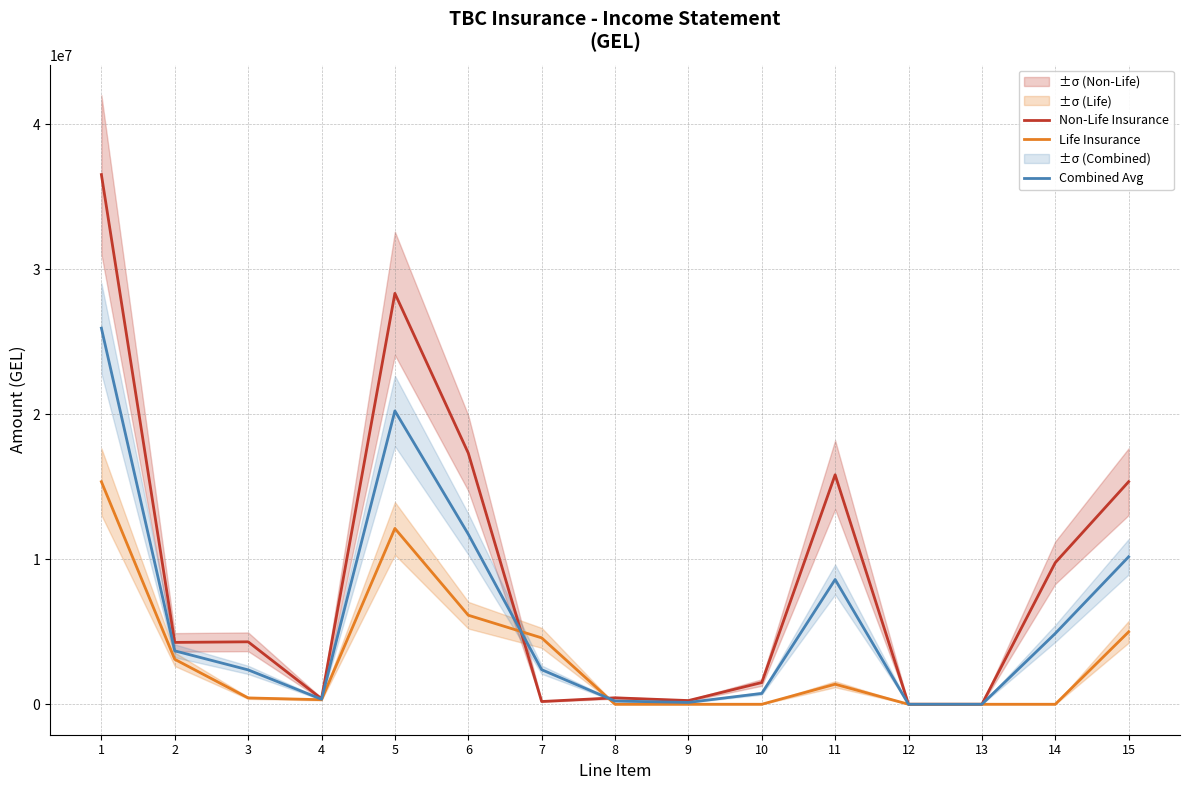

At which category is the sum across all series the highest?

1